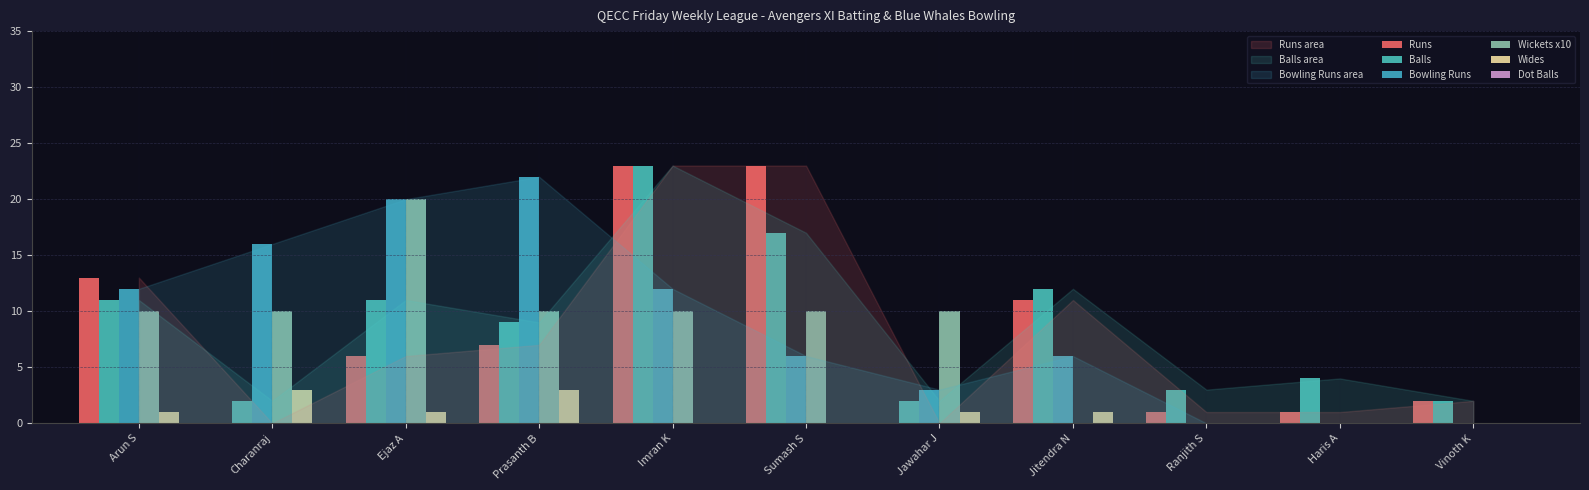

How many distinct data groups are displayed?

5